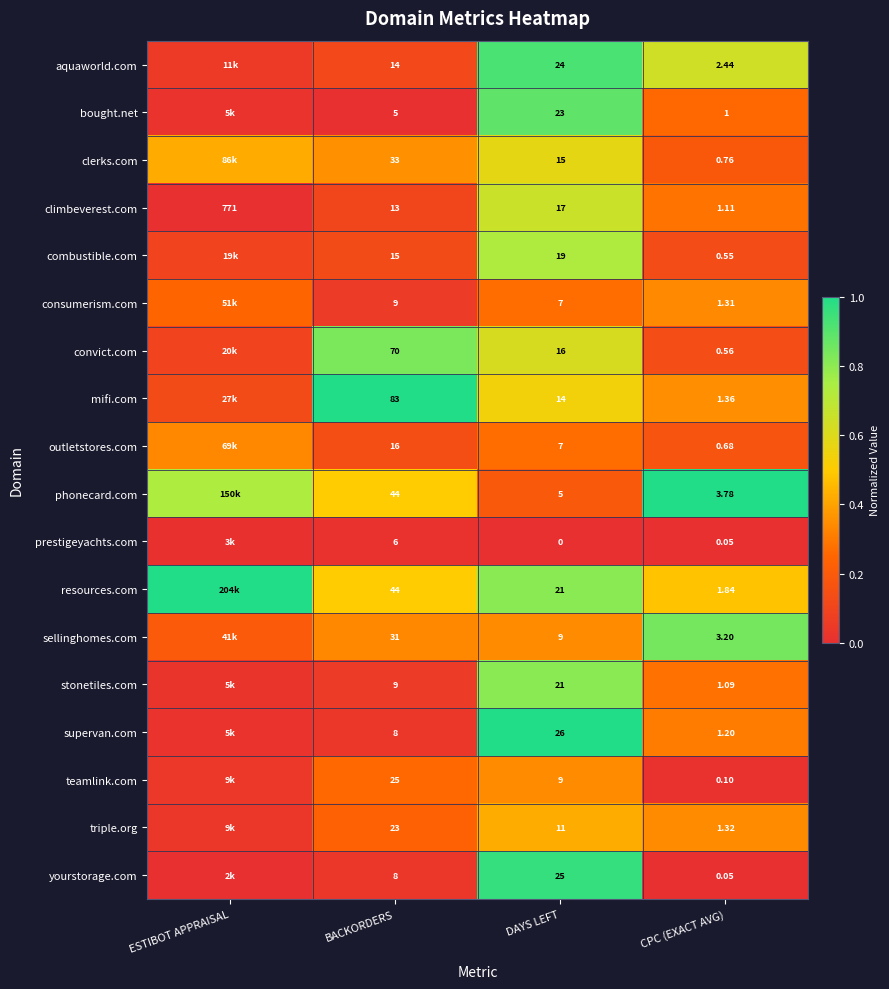

How many series are shown in this chart?

18